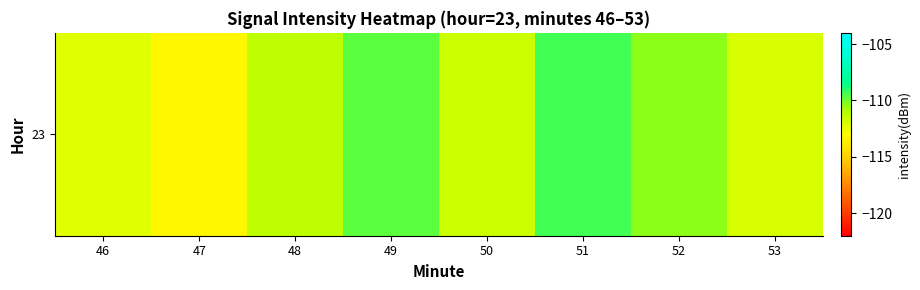

What is the change in value from 49 to 52?

-0.6